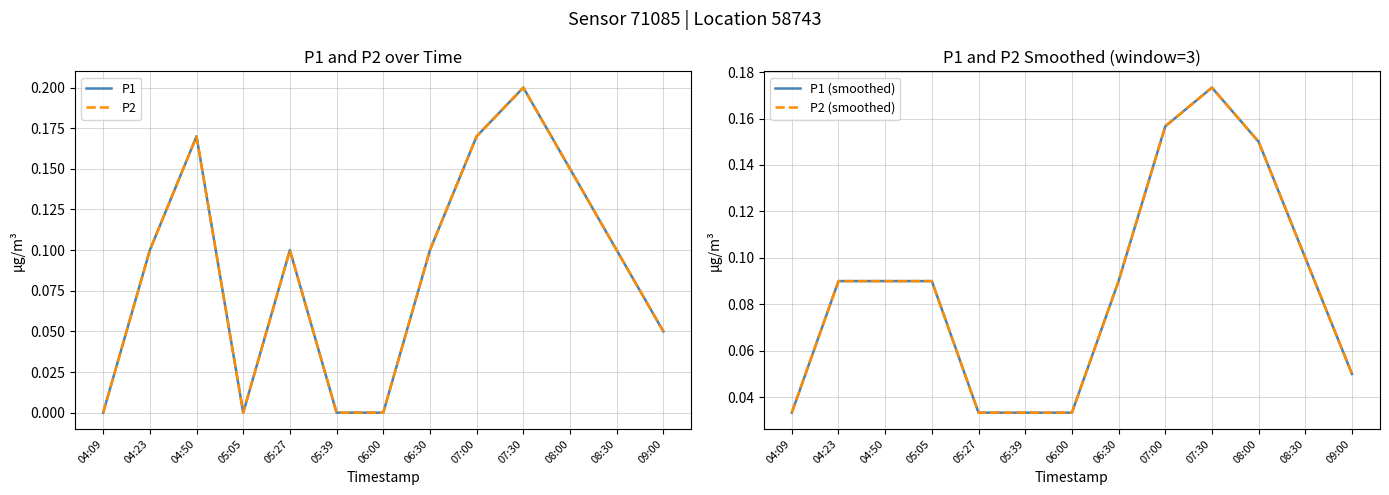

Which category has the highest value in the P2 (smoothed) series?

07:30